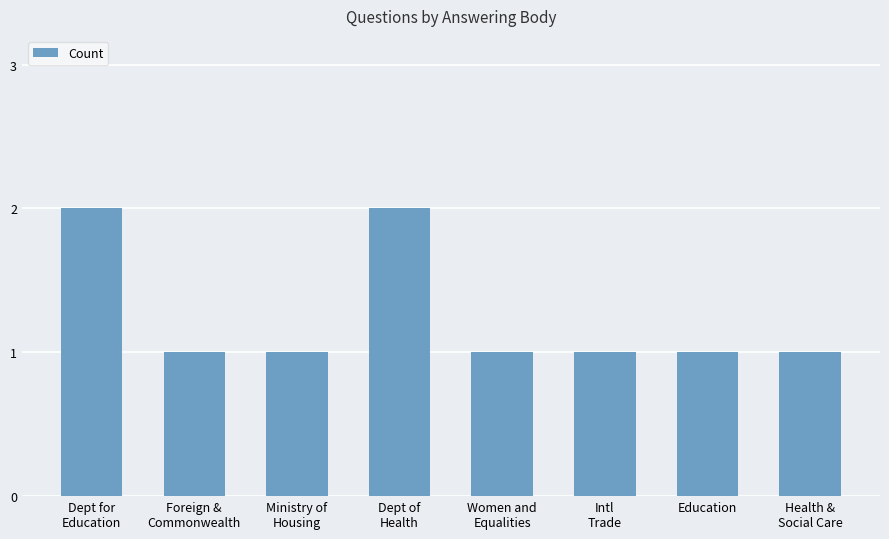

Reading left to right, what are all the values shown in this chart?

2	1	1	2	1	1	1	1